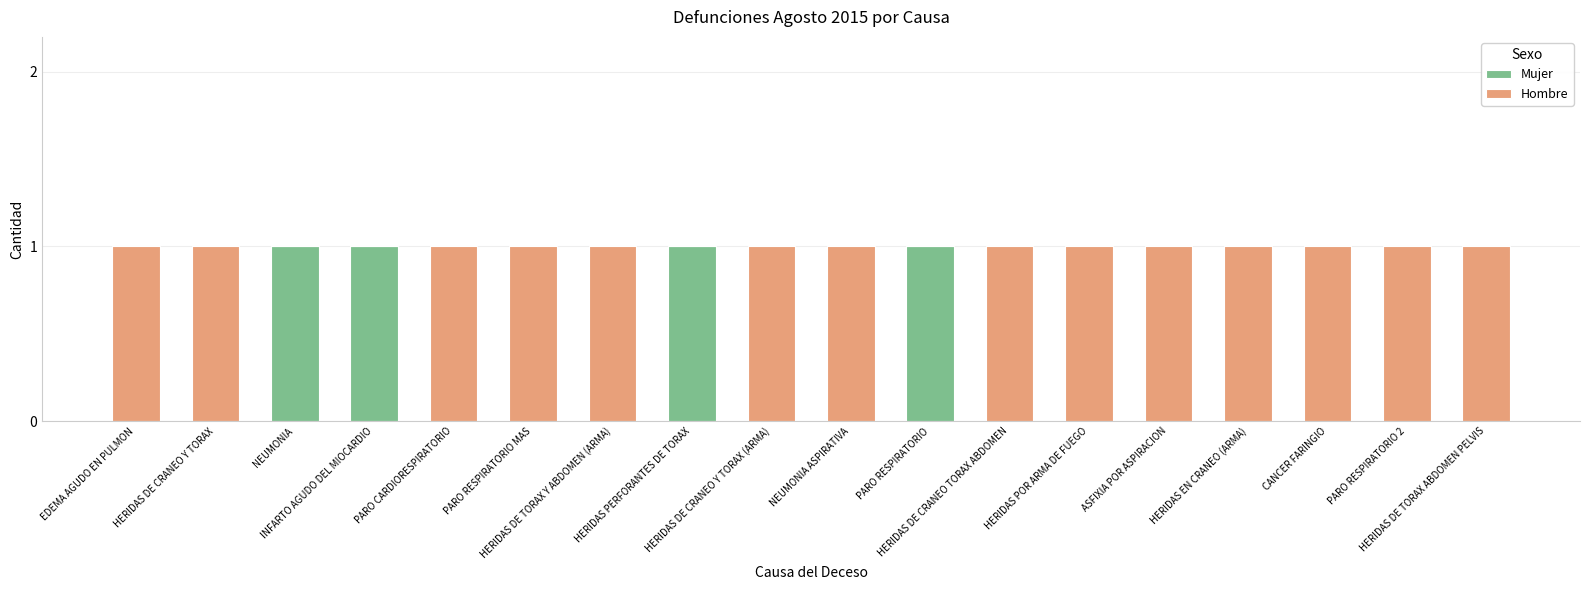

What is the sum of all Mujer values?

4